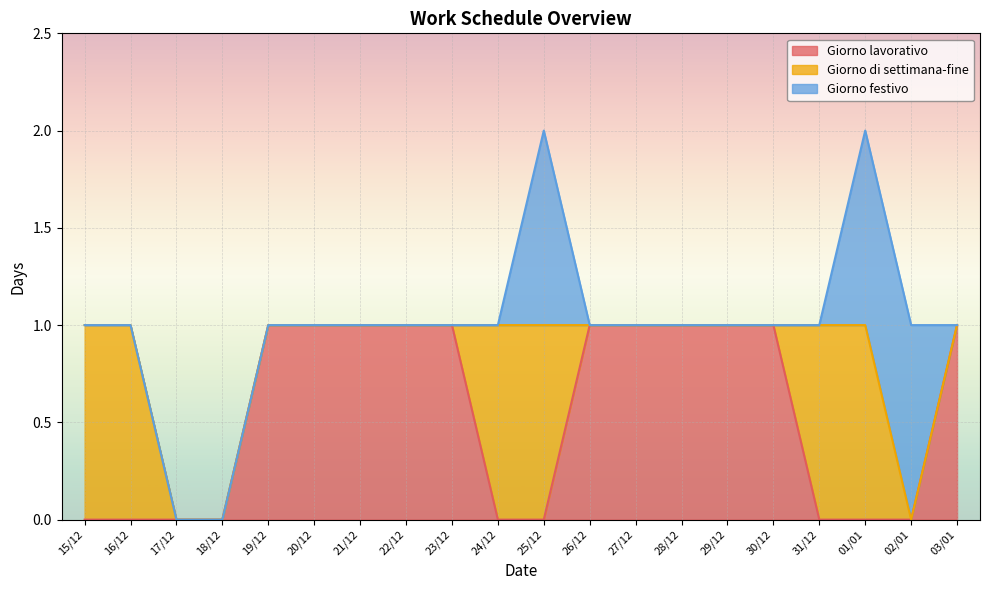

How many distinct data groups are displayed?

3